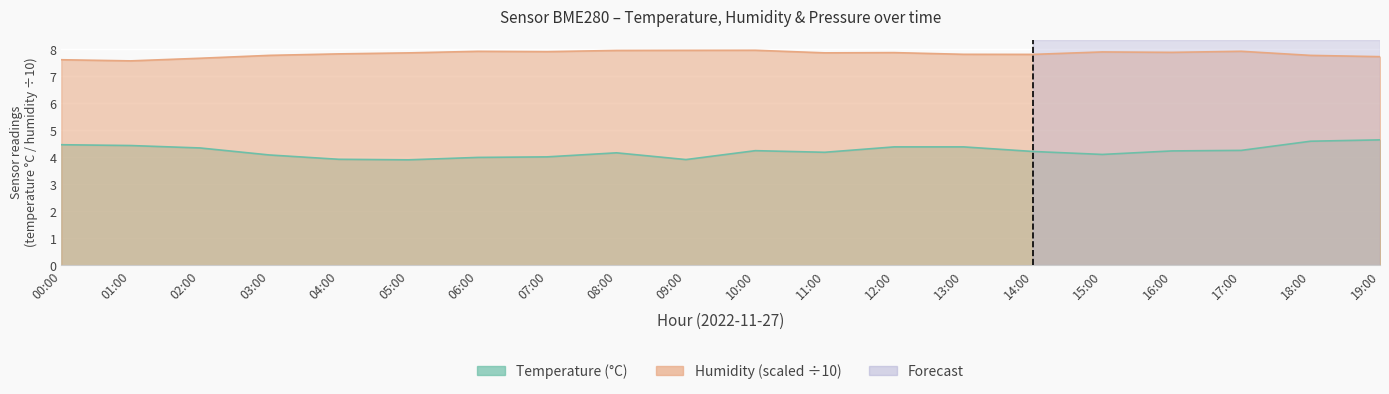

At which category does the chart reach its peak across all series?

10:00